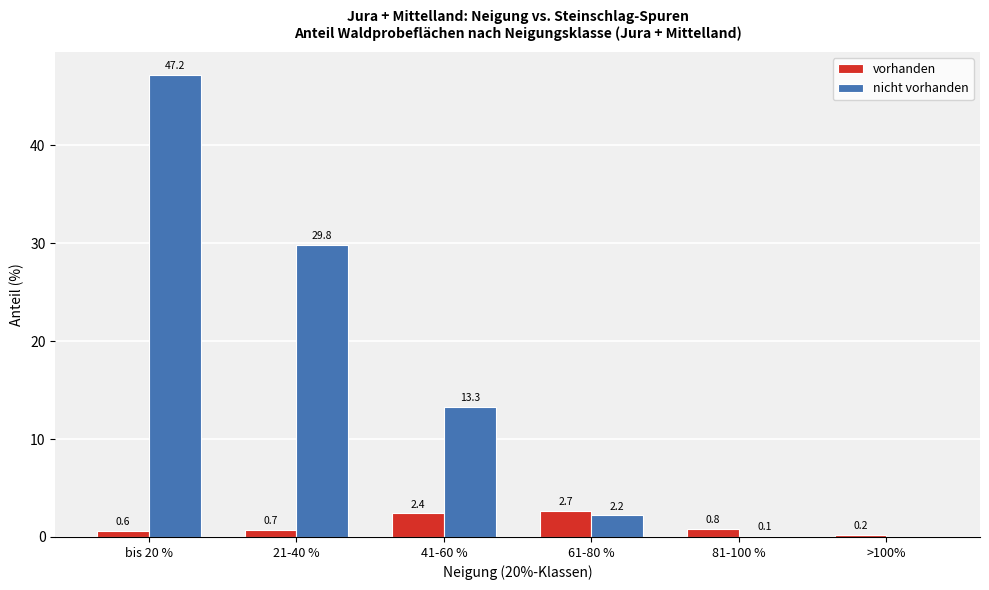

Reading left to right, transcribe all the data shown in this chart.

vorhanden: bis 20 %=0.6	21-40 %=0.7	41-60 %=2.4	61-80 %=2.7	81-100 %=0.8	>100%=0.2
nicht vorhanden: bis 20 %=47.2	21-40 %=29.8	41-60 %=13.3	61-80 %=2.2	81-100 %=0.1	>100%=0.0